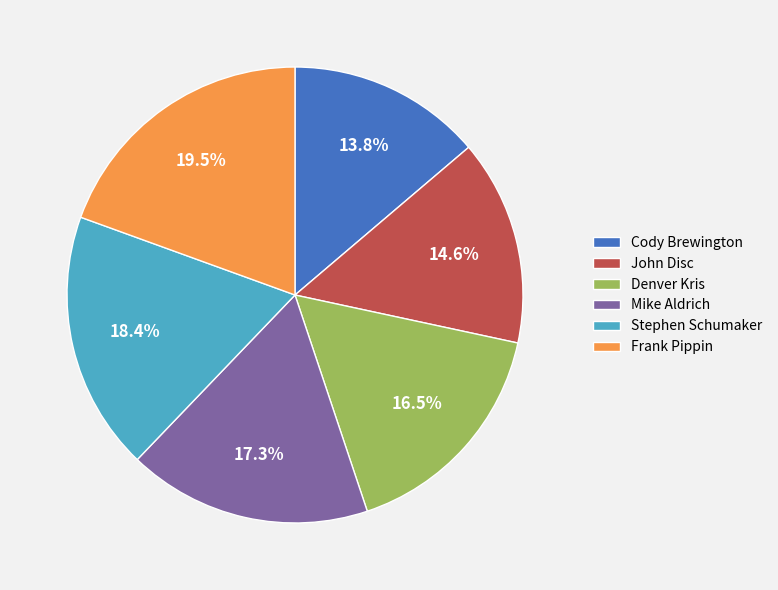

Count the number of slices in the pie.

6